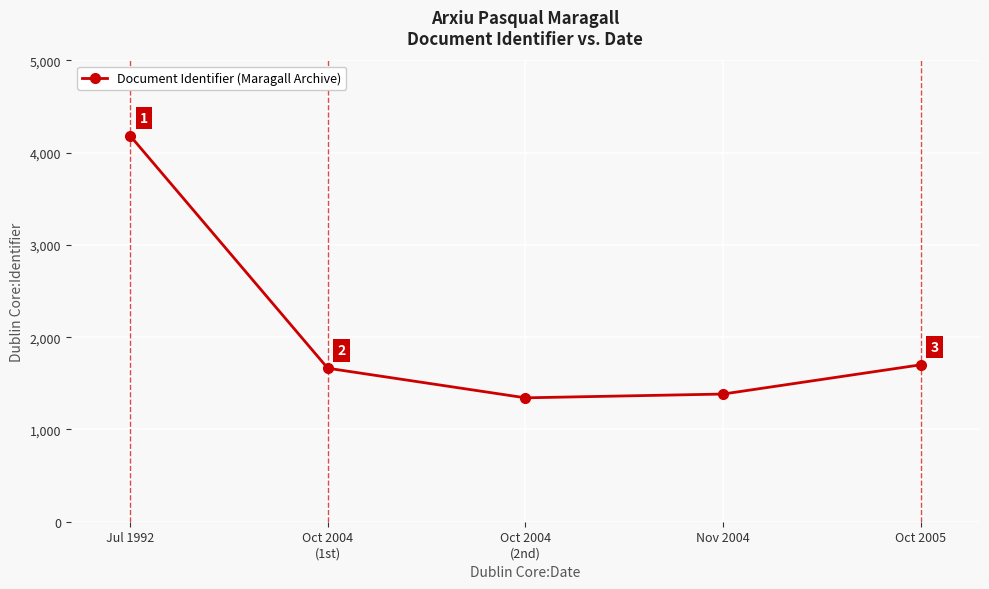

Rank the categories by value from highest to lowest.

Jul 1992, Oct 2005, Oct 2004
(1st), Nov 2004, Oct 2004
(2nd)